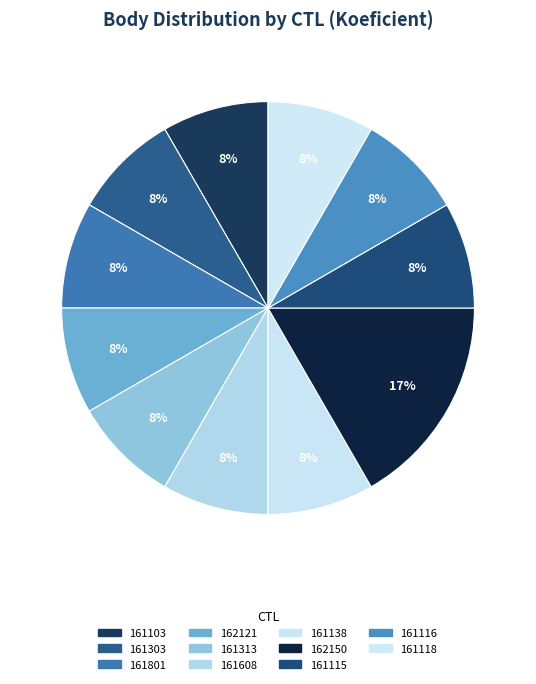

Which has a higher value, 161138 or 161115?

161138